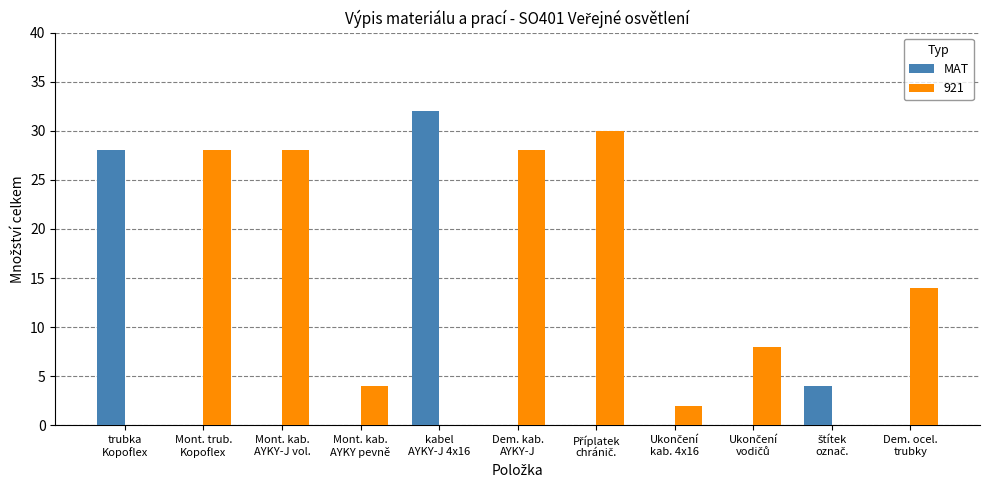

What is the maximum value shown in the chart?

32